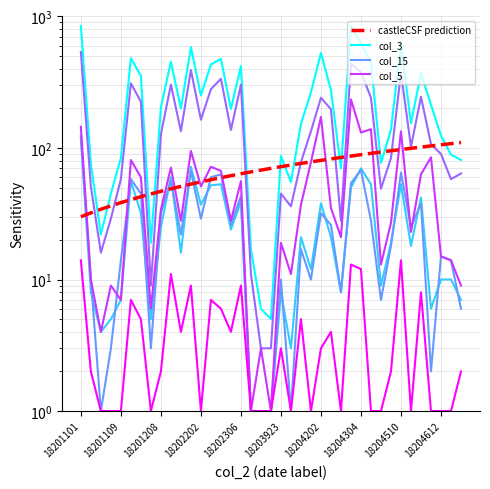

What is the value of the col_15 point at the 16th from the left?

26